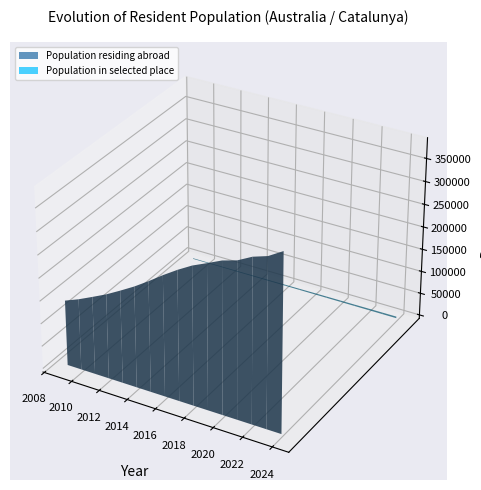

Reading left to right, extract all data points from this chart.

Population residing abroad: 144002	156400	170909	185848	203250	221444	242070	264034	284374	302525	316599	331189	340514	357011	367367	386486
Population in selected place: 1476	1544	1674	1770	1923	2056	2218	2400	2568	2845	2989	3117	3185	3415	3506	3649